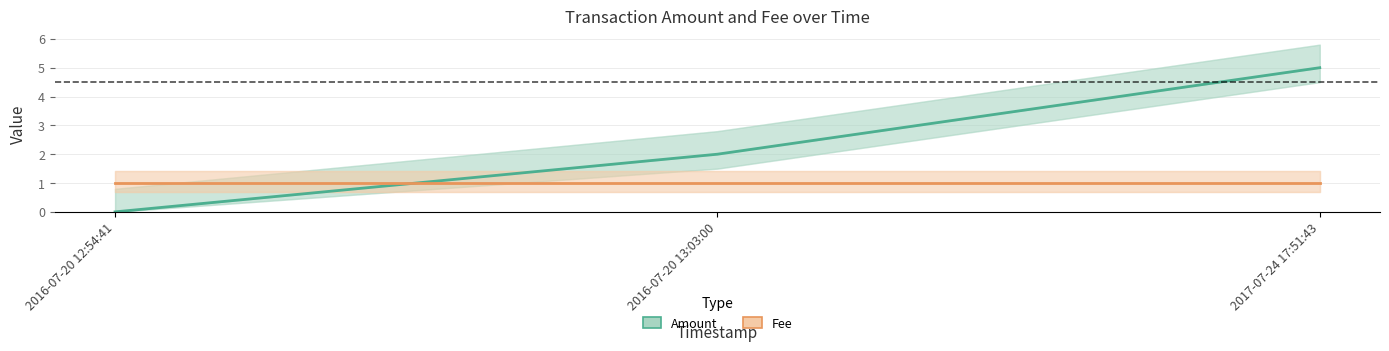

True or false: Amount has a value of 0 at 2016-07-20 12:54:41.

True